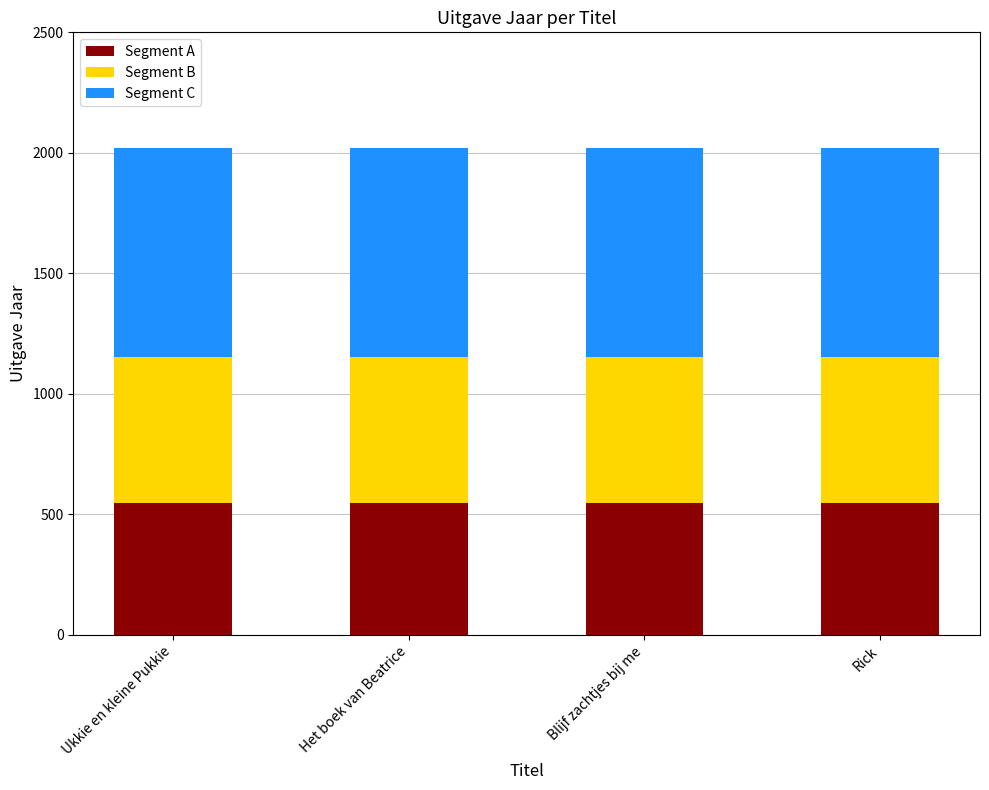

What is the highest value of the Segment A series?

545.9